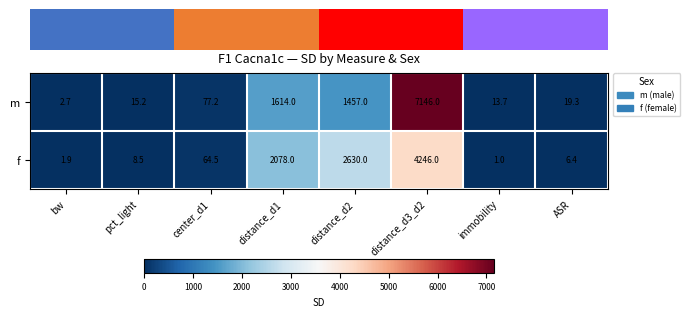

Where is f nearest to the value 2123?

distance_d1